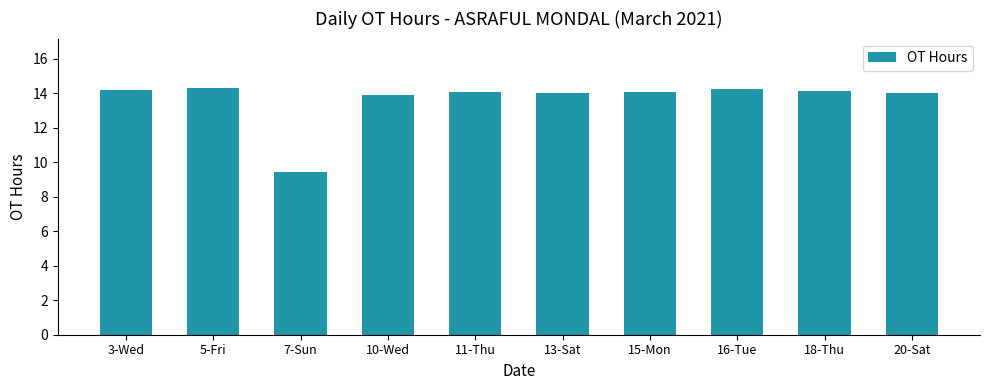

What is the label of the 3rd bar from the left?

7-Sun